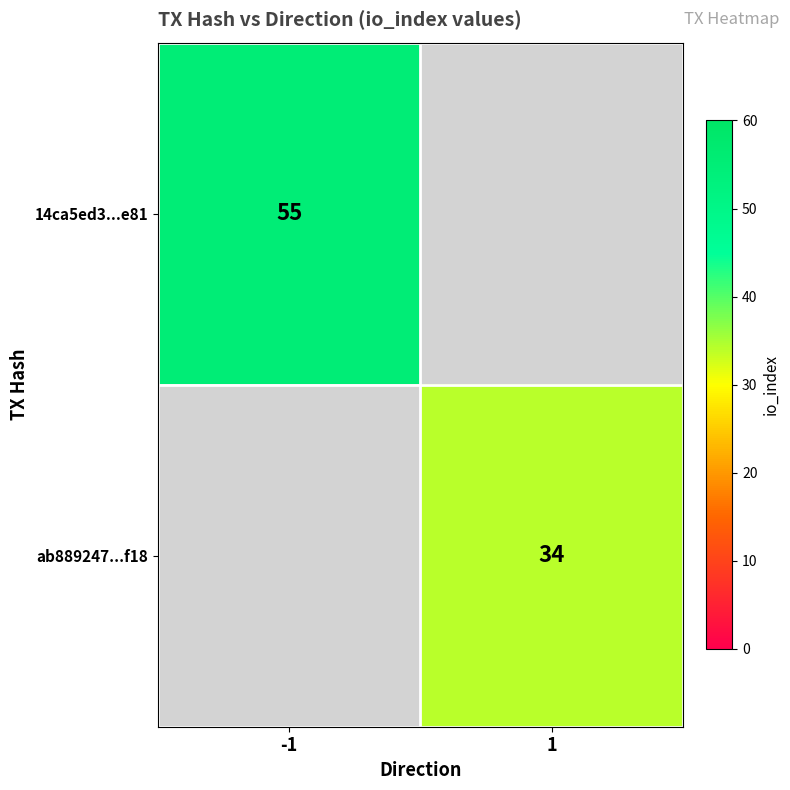

The value of ab889247...f18 at 1 is 34. True or false?

True